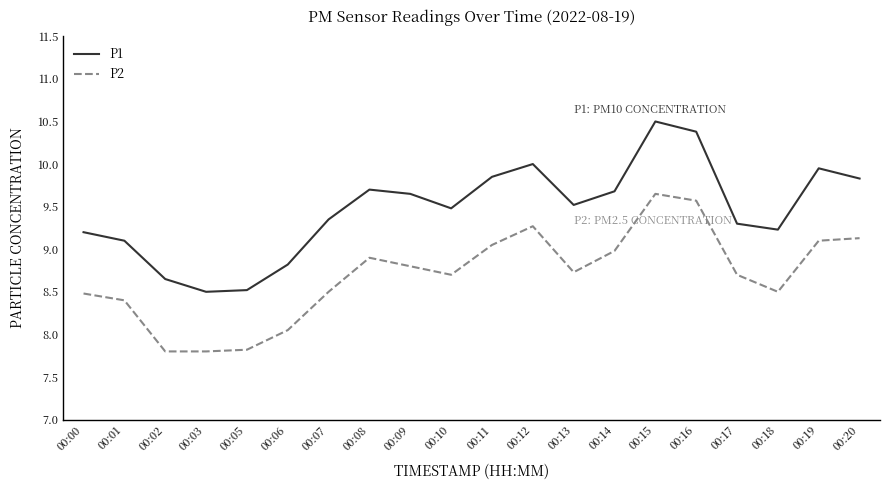

At how many categories does at least one series exceed 8?

20